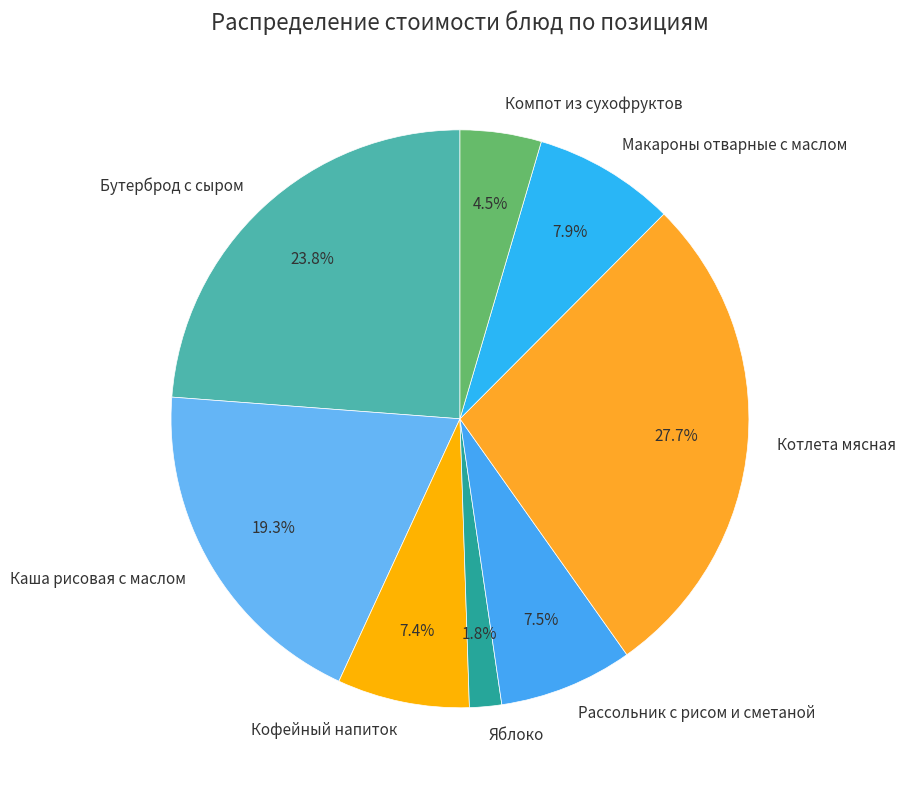

What is the total percentage of Рассольник с рисом и сметаной and Кофейный напиток?

14.9%